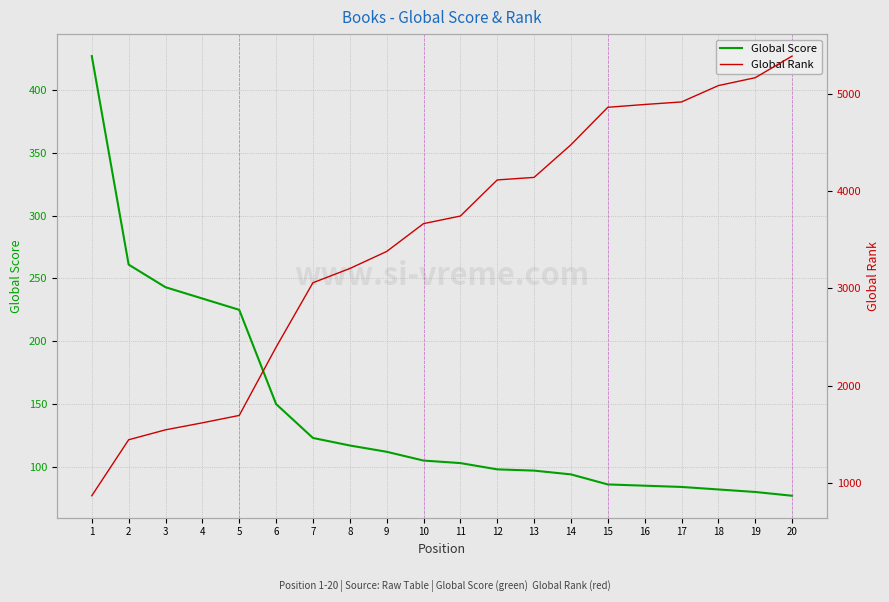

Which category has the lowest value across all series?

20